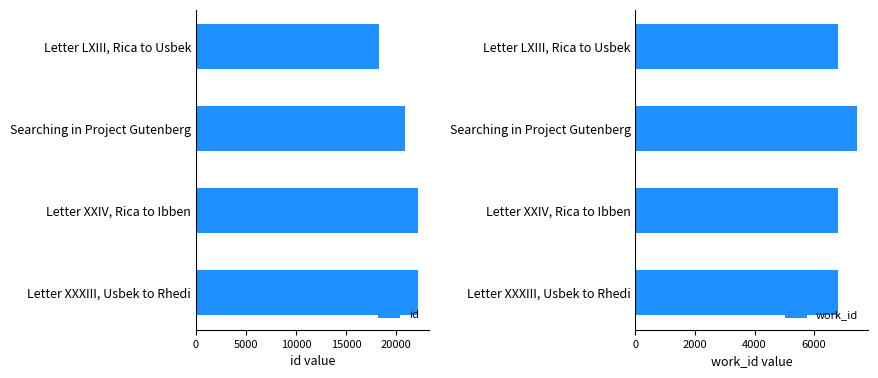

Which series has the largest range (max minus min)?

id